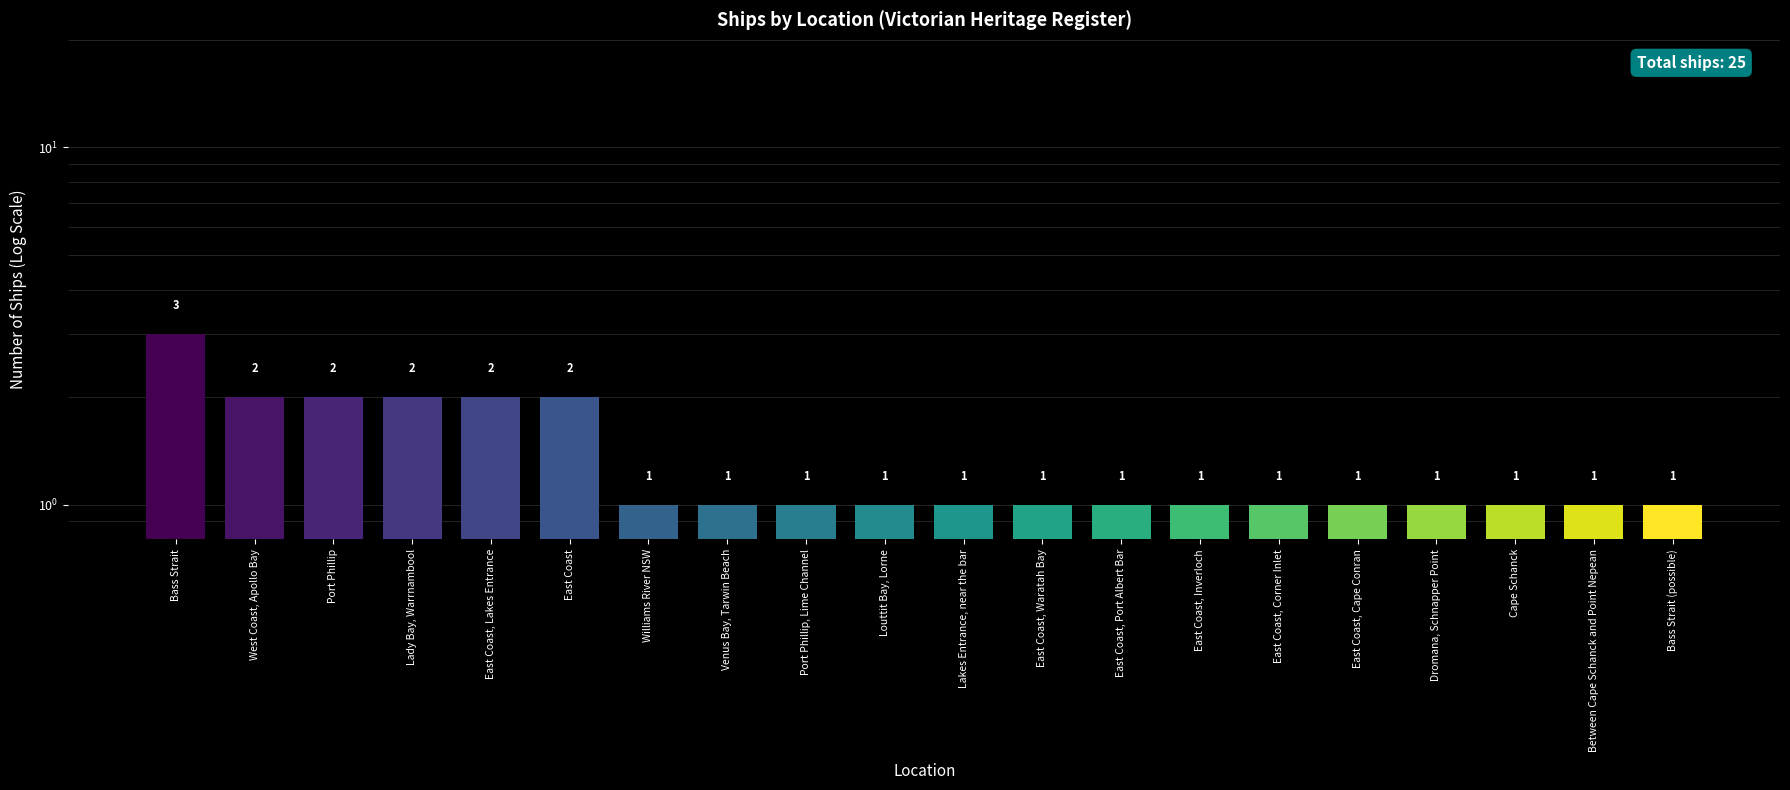

Between Venus Bay, Tarwin Beach and Bass Strait (possible), which is larger?

Venus Bay, Tarwin Beach